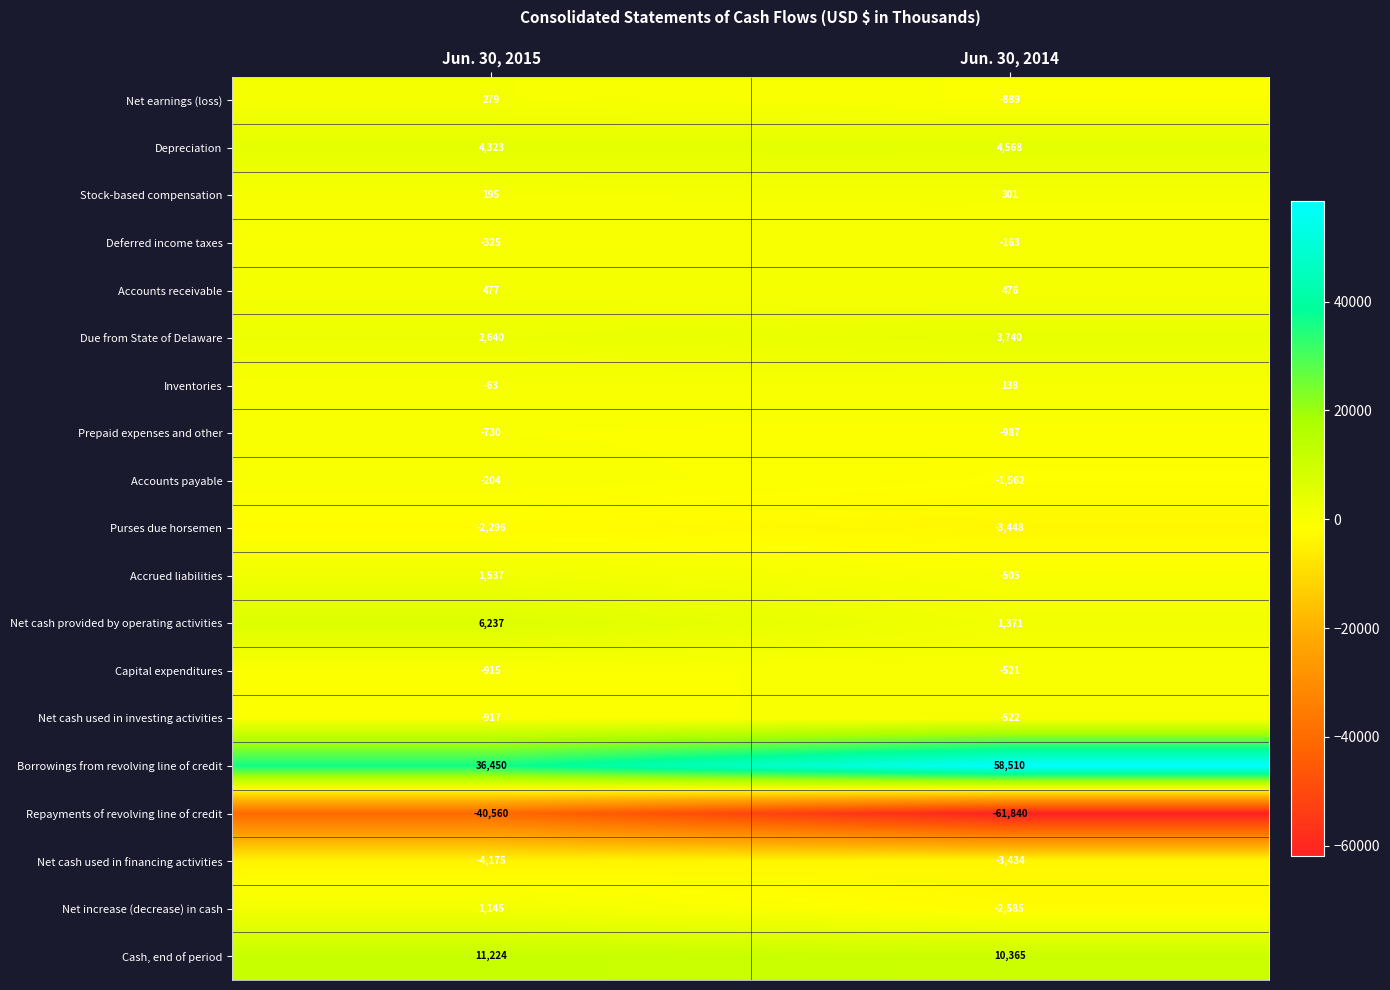

What is the sum of the Cash, end of period values at Jun. 30, 2015 and Jun. 30, 2014?

21589